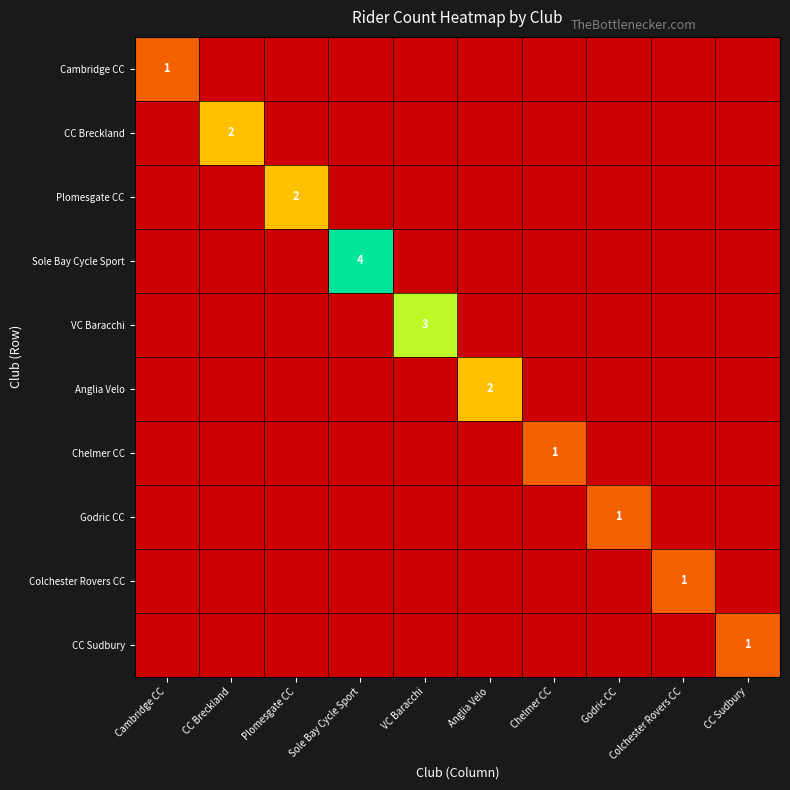

The Sole Bay Cycle Sport series shows 4 at Sole Bay Cycle Sport. True or false?

True